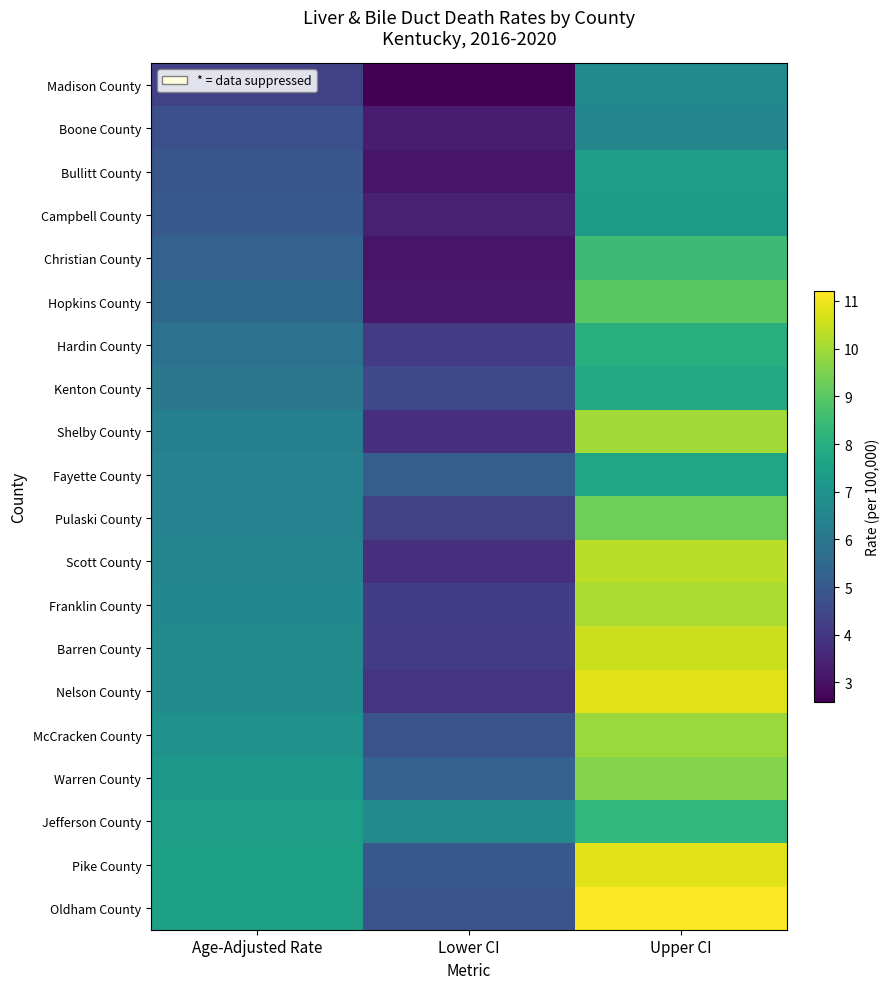

Rank the series by their maximum value, from highest to lowest.

Oldham County, Nelson County, Pike County, Barren County, Scott County, Franklin County, Shelby County, McCracken County, Warren County, Pulaski County, Hopkins County, Christian County, Jefferson County, Hardin County, Kenton County, Fayette County, Bullitt County, Campbell County, Madison County, Boone County